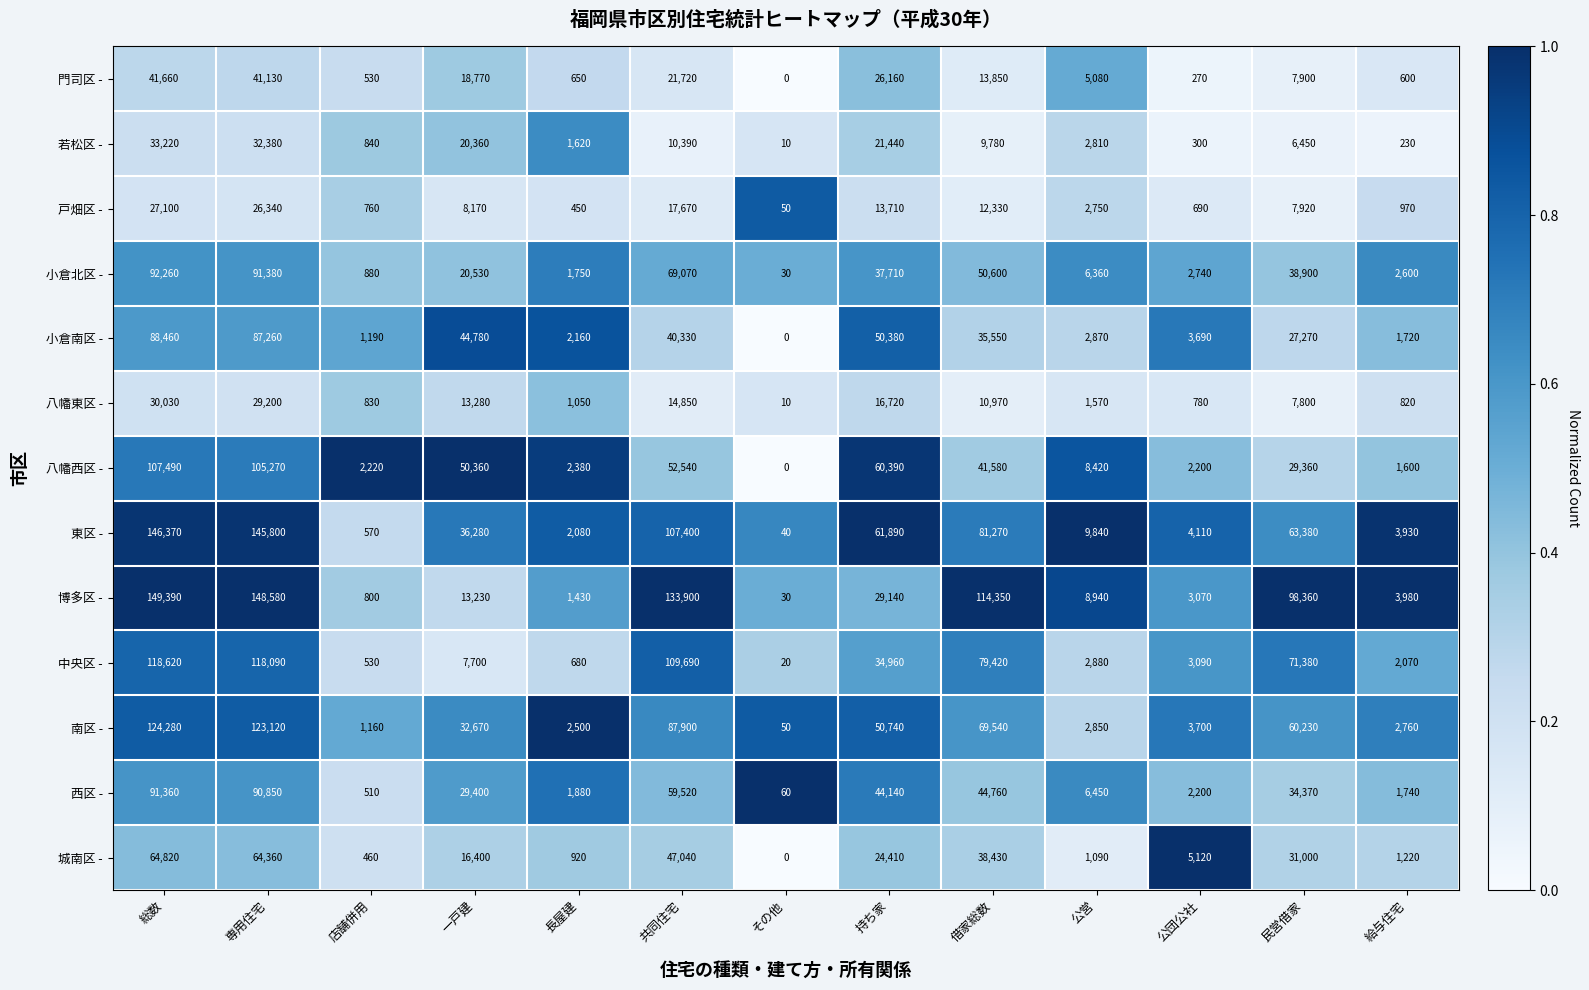

Where does the 八幡東区 - series first go above 7800?

総数